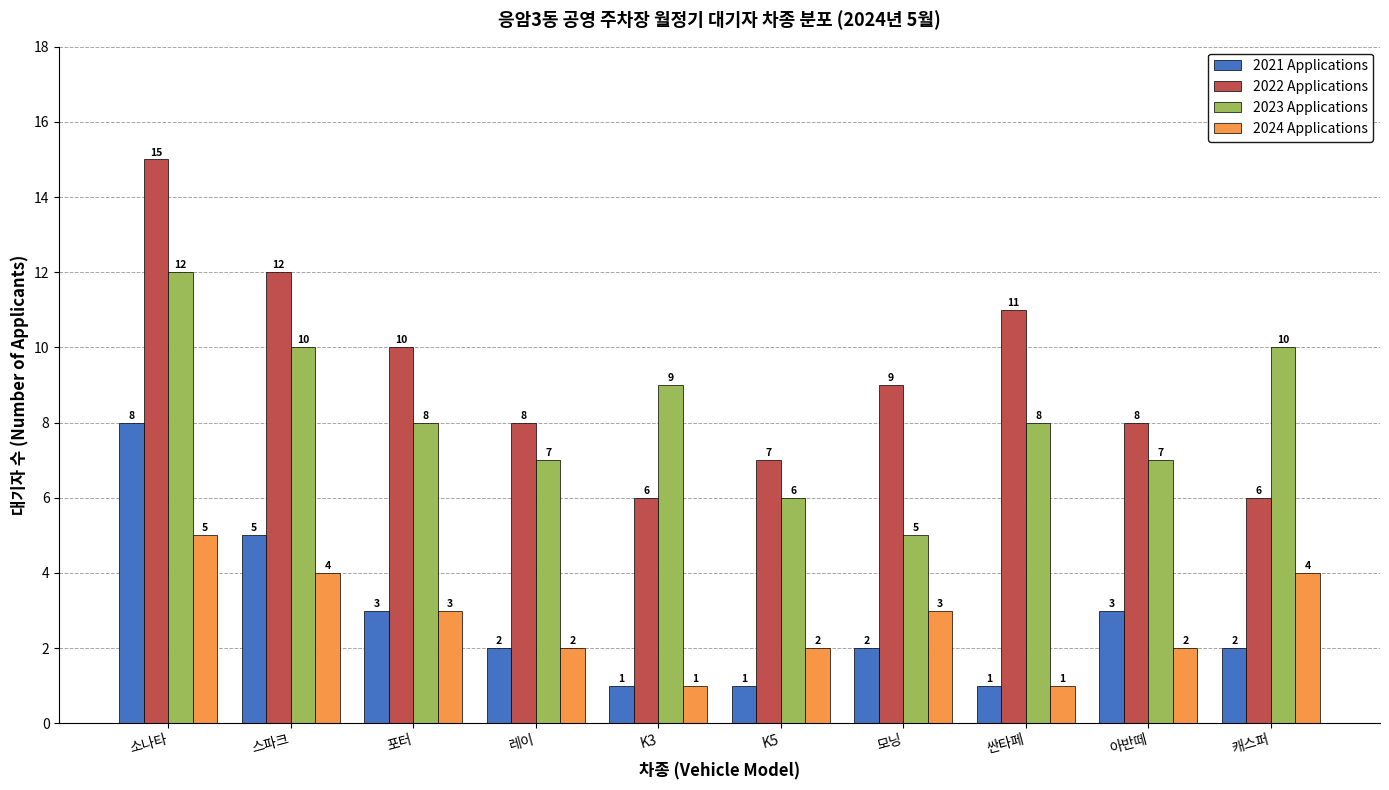

Which series has the largest range (max minus min)?

2022 Applications